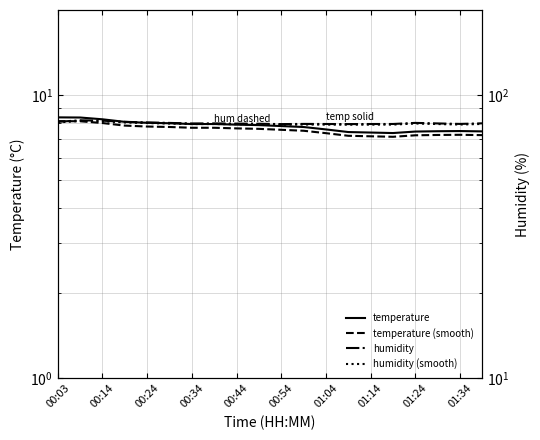

At which label is humidity closest to 80?

00:24